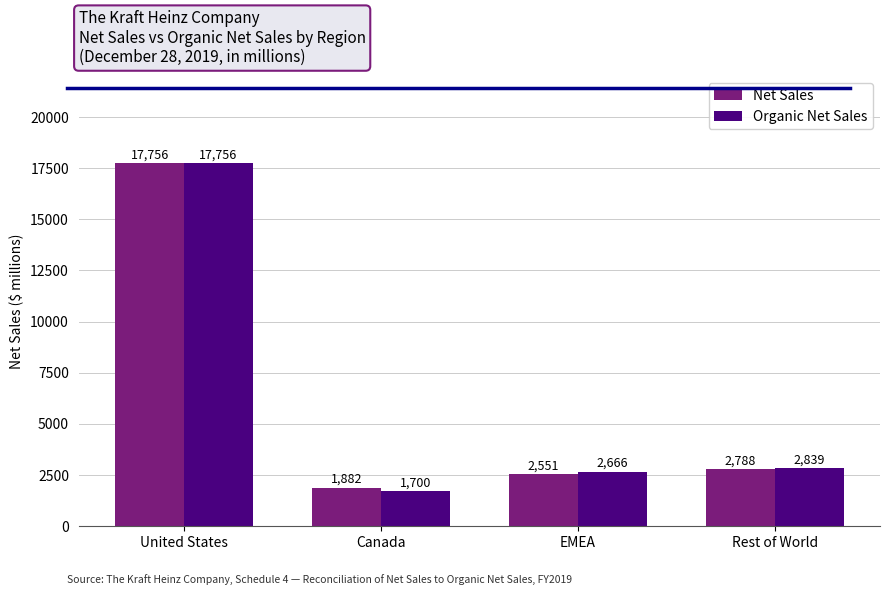

Does the chart contain stacked bars?

No